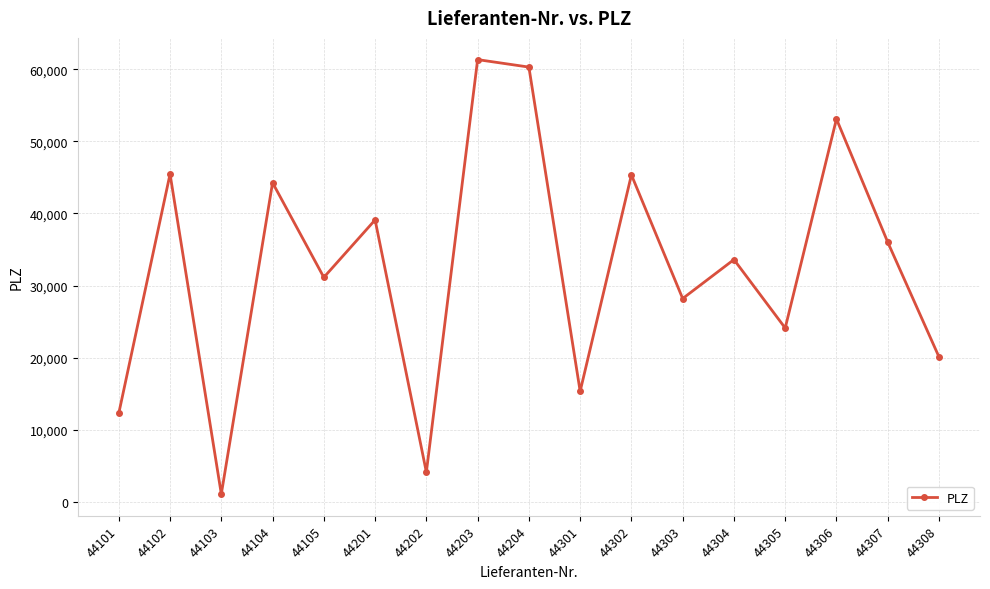

What is the sum of all values?

554896